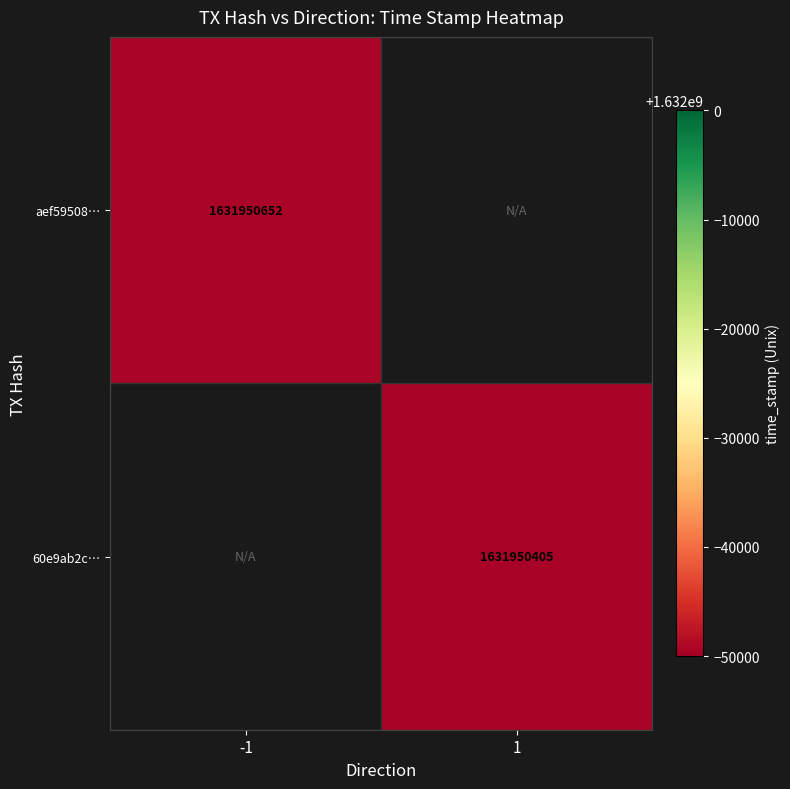

Reading left to right, what are all the values shown in this chart?

aef595086db75f6ef5ecb579dca2d91edd6b5d8: -1	1631950652
60e9ab2cf3ee2c47f9f9e7bb140834e4c28532d: 1	1631950405